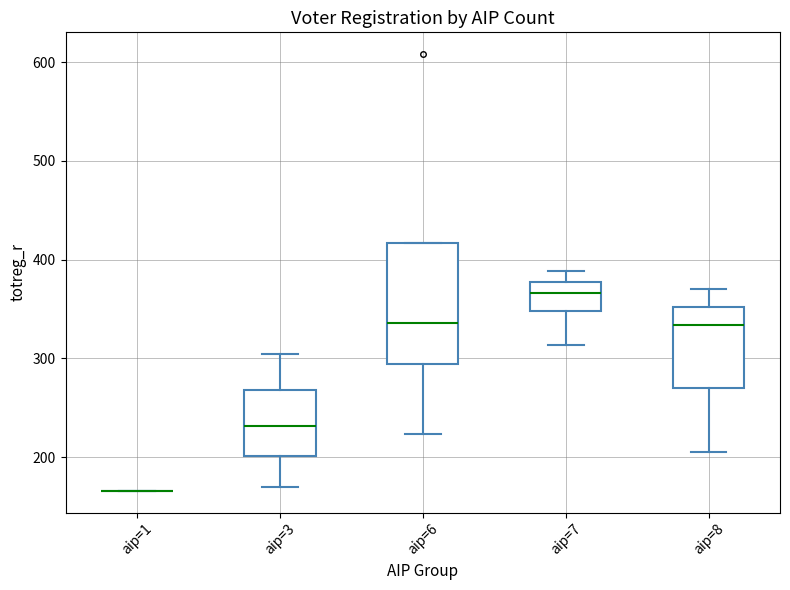

Reading left to right, transcribe this box plot: for each box, give where its median line is, the range the box spans, and where its two whiskers end, as read against the y-axis. The values are not printed on the chart, so give them approximately, as read against the axis.

aip=1: box collapsed to a line at 170, whiskers 170 to 170
aip=3: median 230, box 200 to 270, whiskers 170 to 300
aip=6: median 340, box 290 to 420, whiskers 220 to 420
aip=7: median 370, box 350 to 380, whiskers 310 to 390
aip=8: median 330, box 270 to 350, whiskers 210 to 370